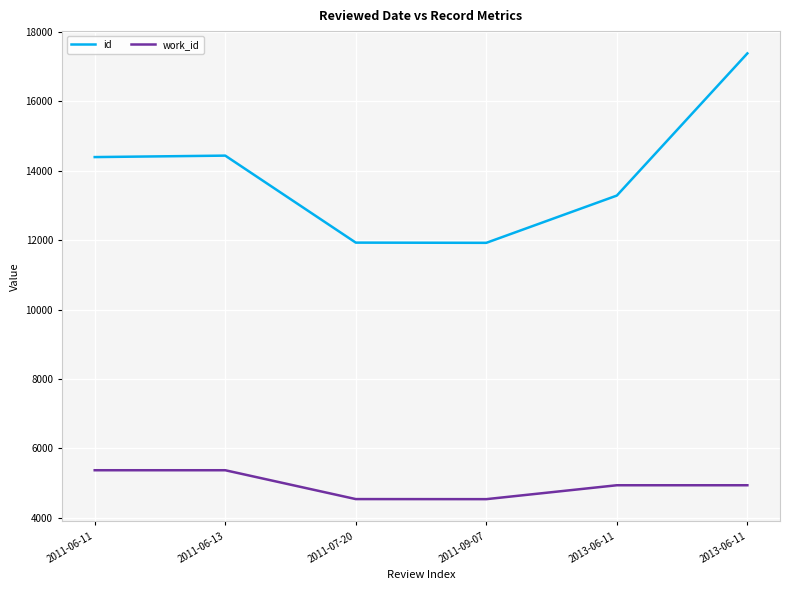

What is the average value of the id series?

13894